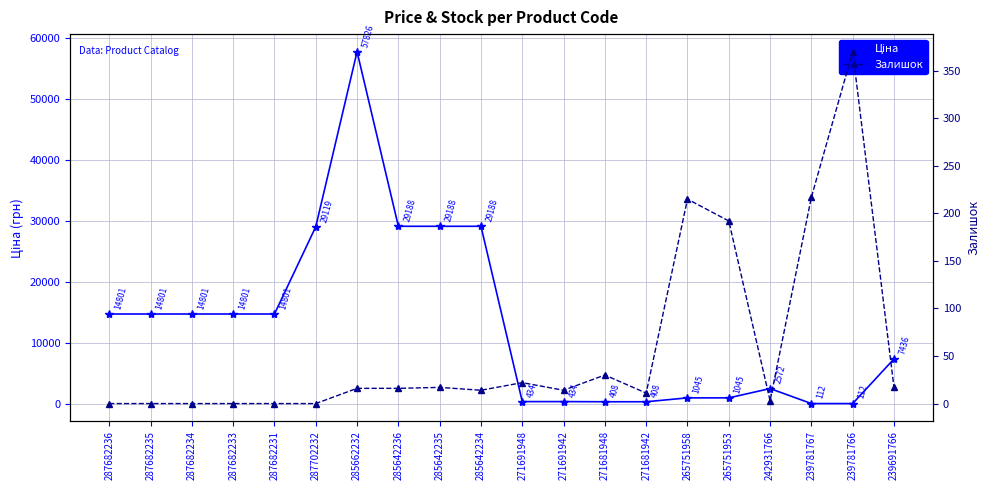

Rank the series by their average value, from highest to lowest.

Ціна, Залишок